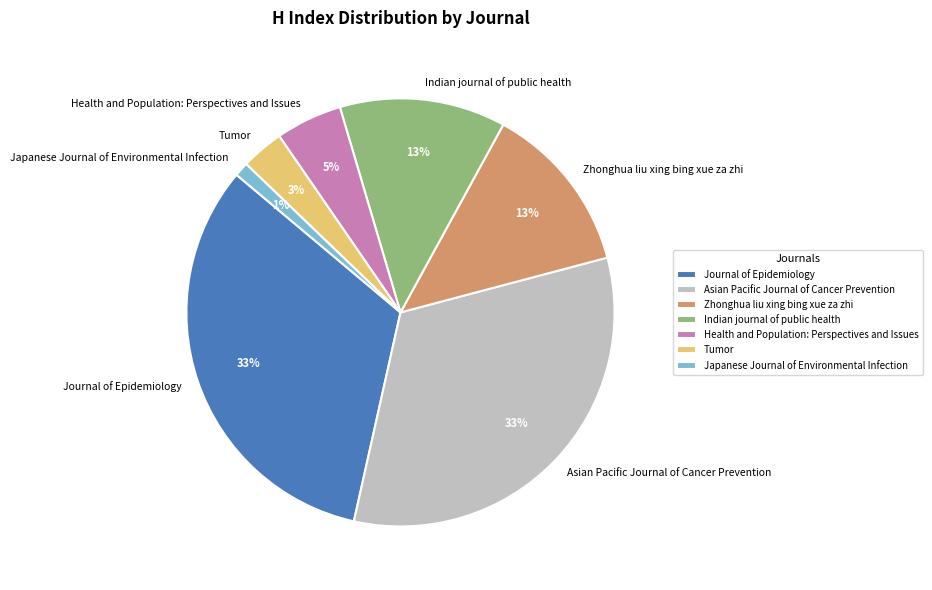

To the nearest percent, what is the difference between the largest and smallest slice percentages?

32%